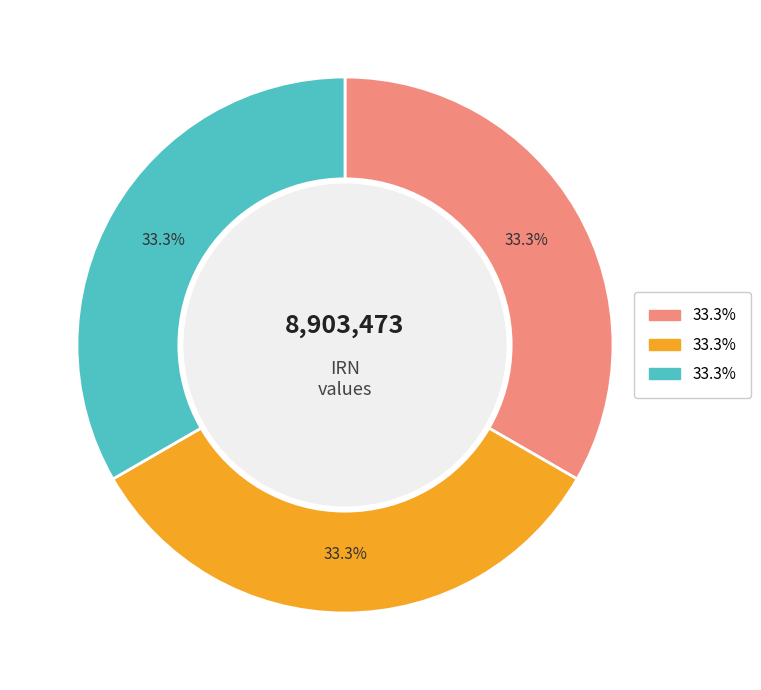

Is there any slice that represents more than half of the pie?

No